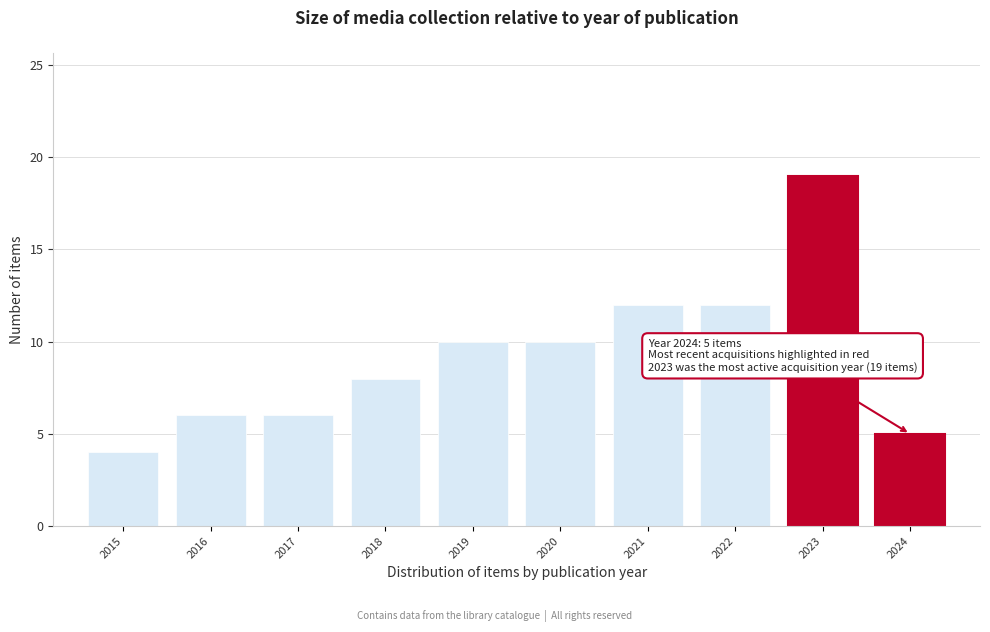

Reading left to right, transcribe all the data shown in this chart.

2015=4	2016=6	2017=6	2018=8	2019=10	2020=10	2021=12	2022=12	2023=19	2024=5